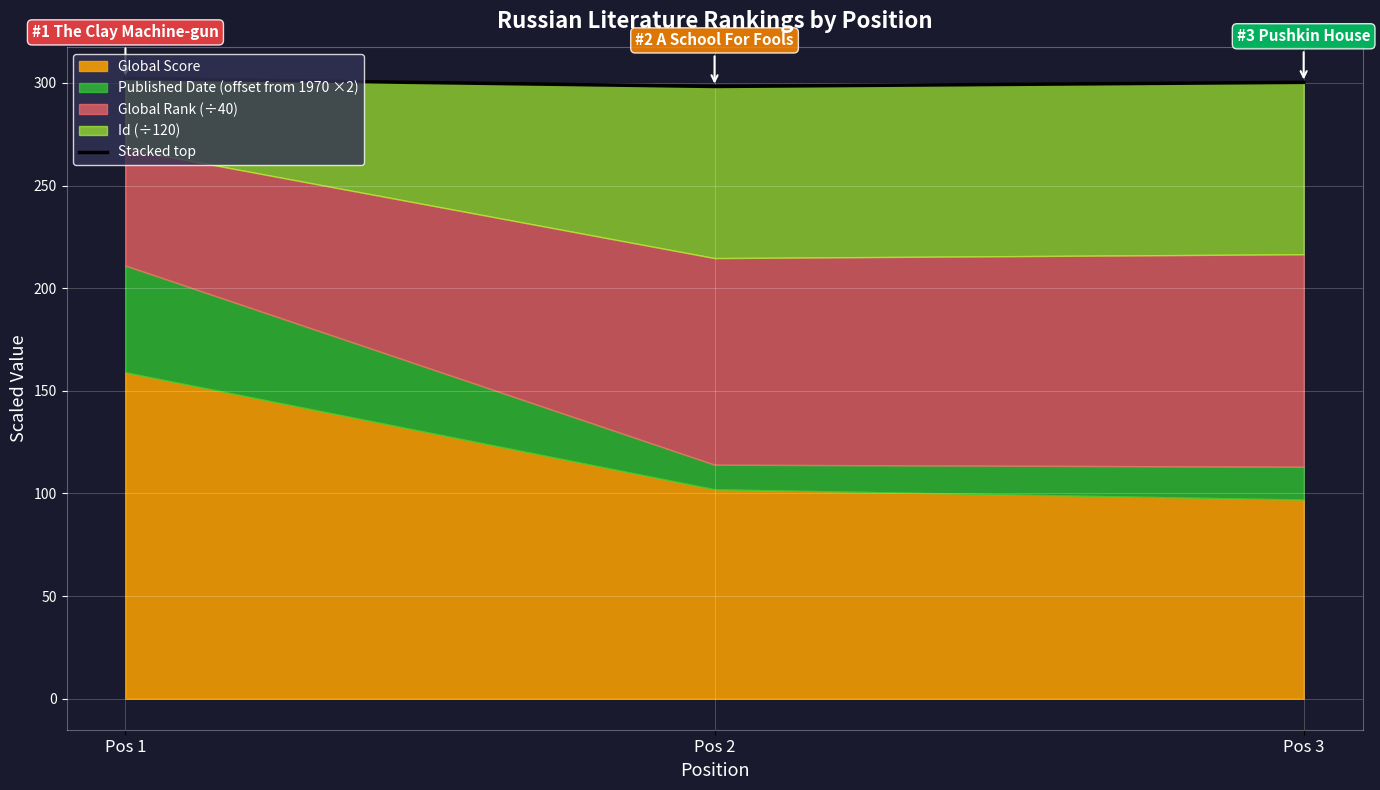

What is the average value?

300.2